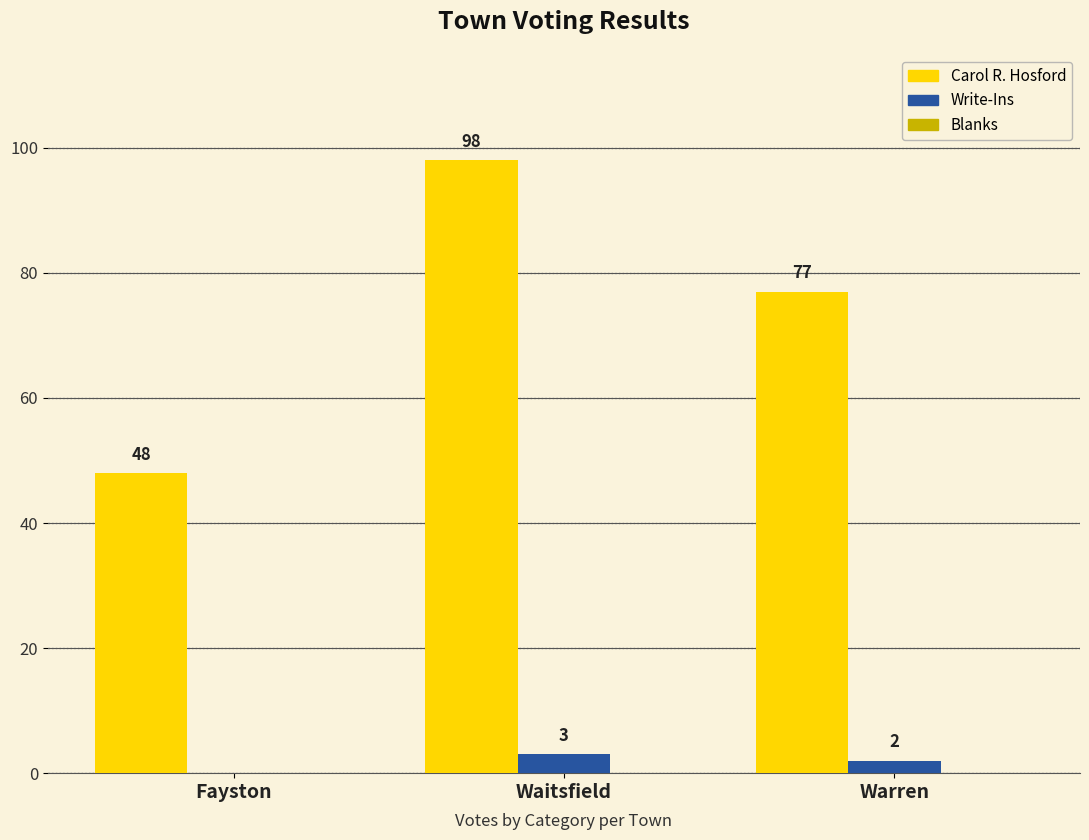

Are the bars horizontal?

No